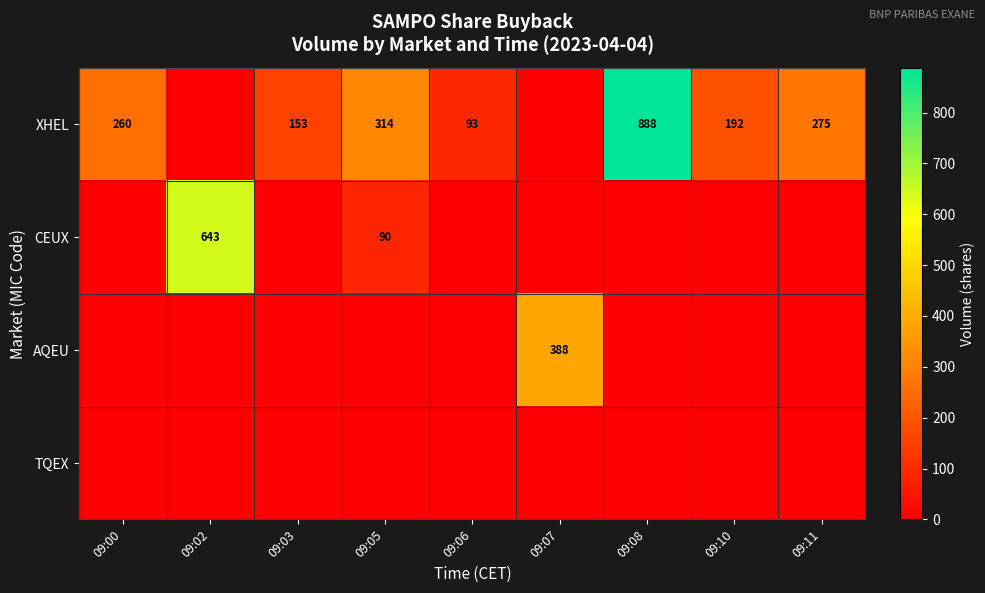

The XHEL series shows 1415 at 09:08. True or false?

False